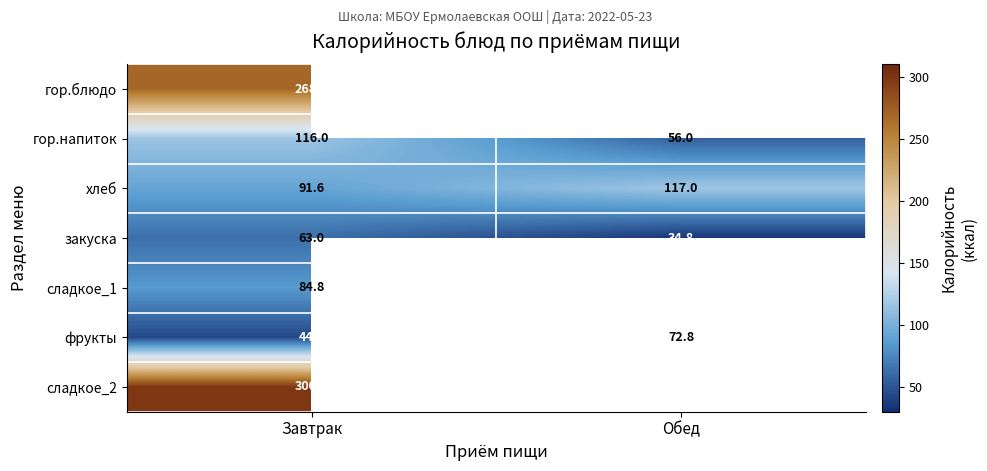

How many distinct data groups are displayed?

7